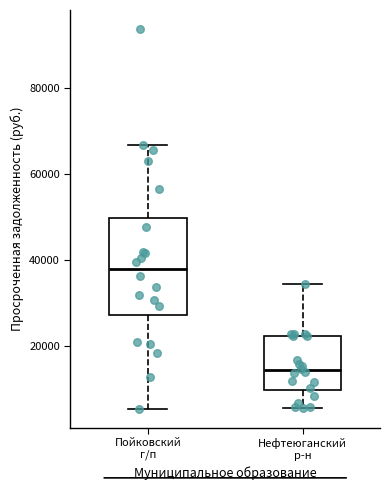

Reading left to right, read every box against the y-axis: the position of its median line, the range the box covers, and the ends of its whiskers. The values are not printed on the chart, so give them approximately, as read against the axis.

Пойковский г/п: median 38000, box 28000 to 50000, whiskers 6000 to 66000
Нефтеюганский р-н: median 14000, box 10000 to 22000, whiskers 6000 to 34000